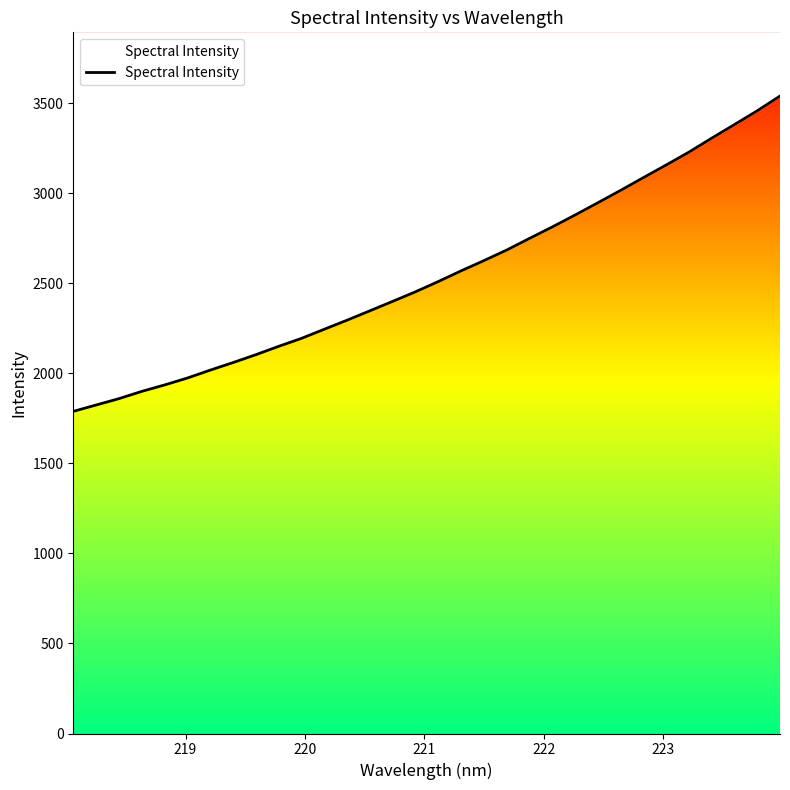

True or false: the data shows 1317.9 at 12.

False